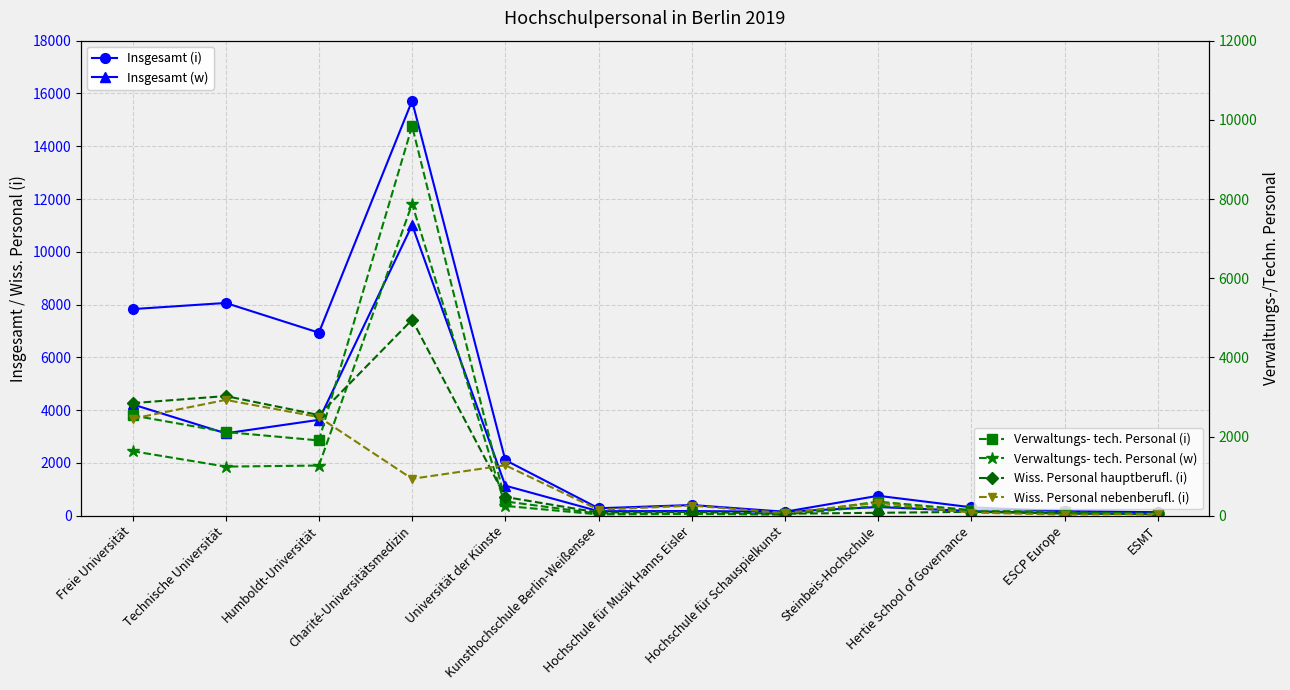

Which category has the highest value across all series?

Charité-Universitätsmedizin